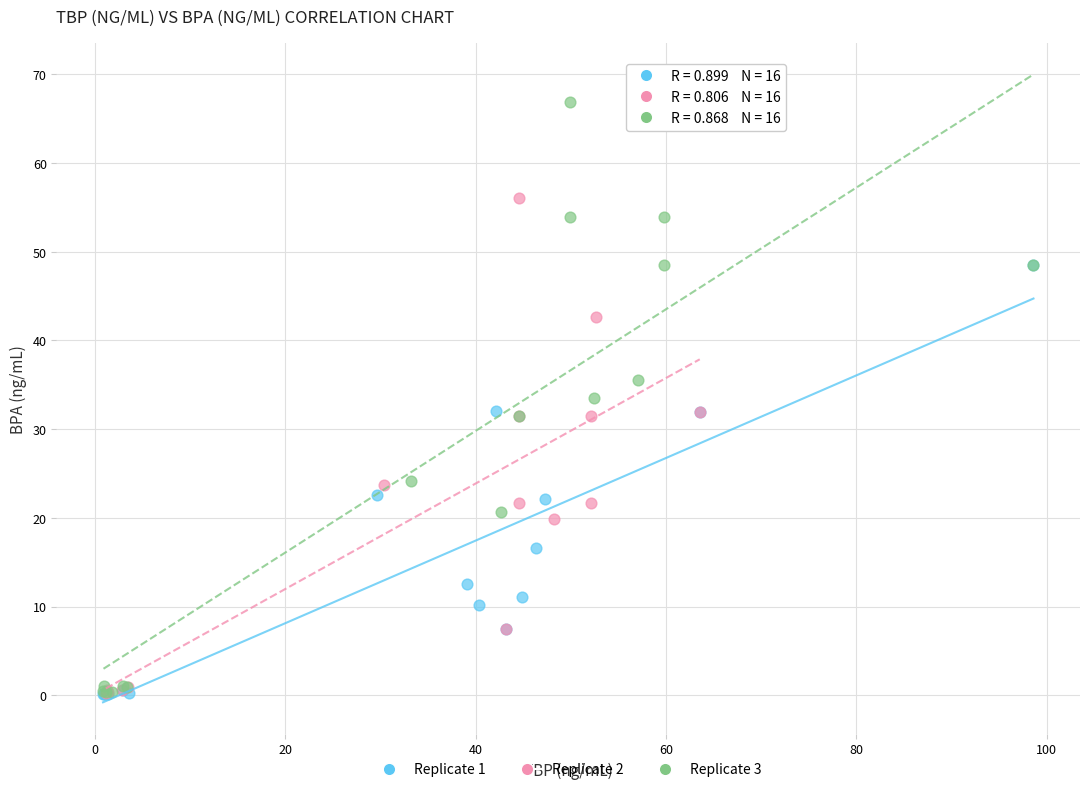

Which series contains the highest Y value?

Replicate 3